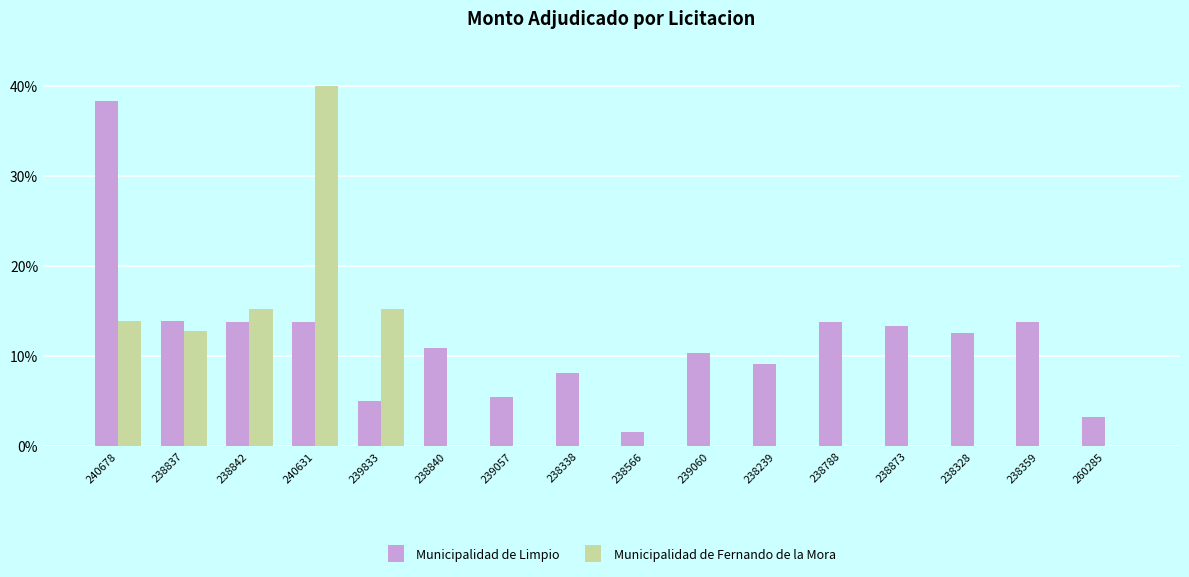

At which category is the sum across all series the highest?

240631